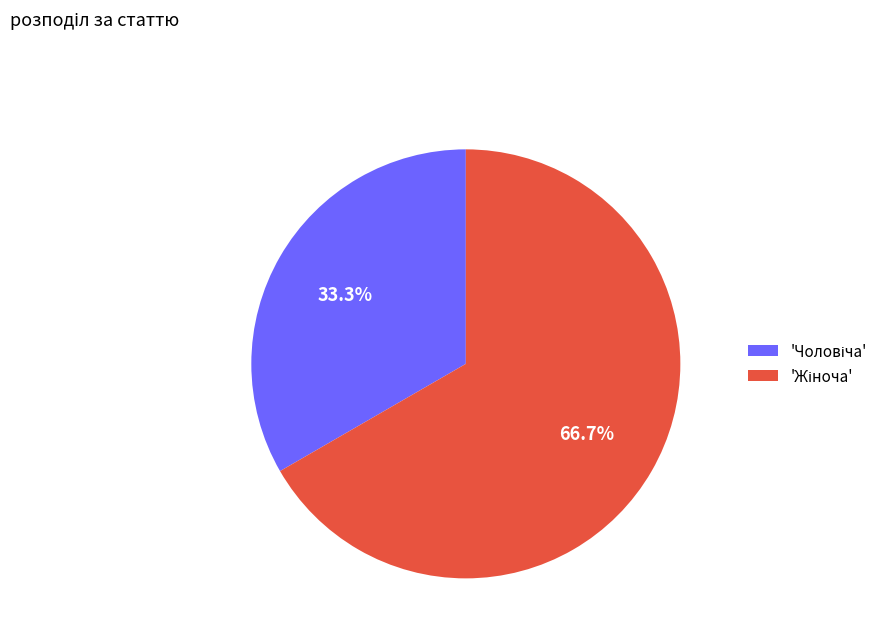

Does any single category account for the majority?

Yes